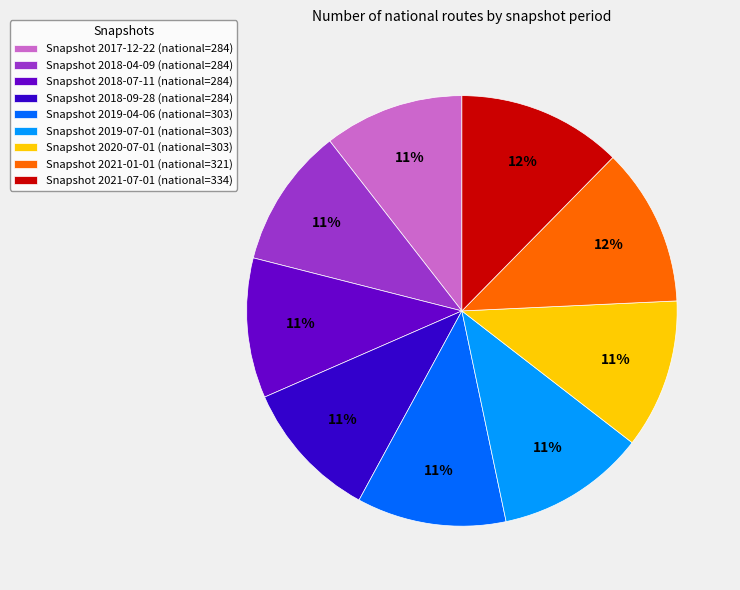

Is there any slice that represents more than half of the pie?

No